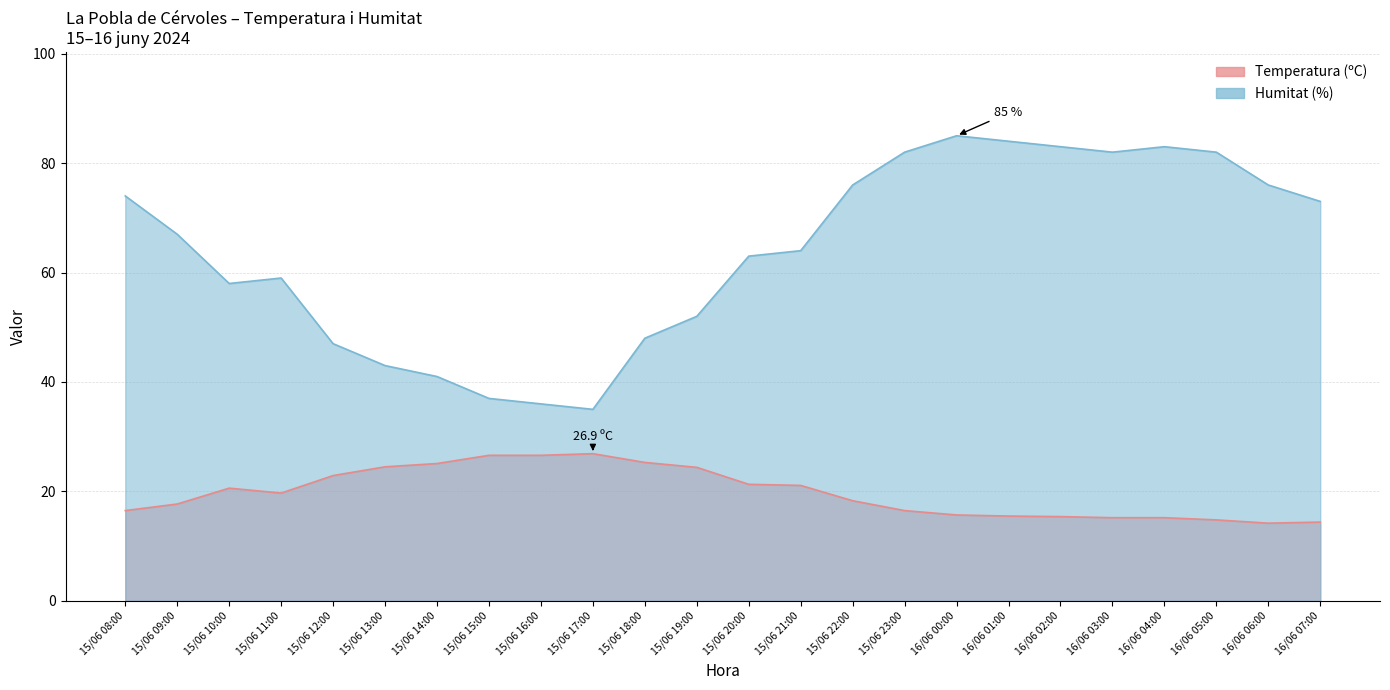

What is the difference between the highest and lowest values at 16/06 01:00?

68.5